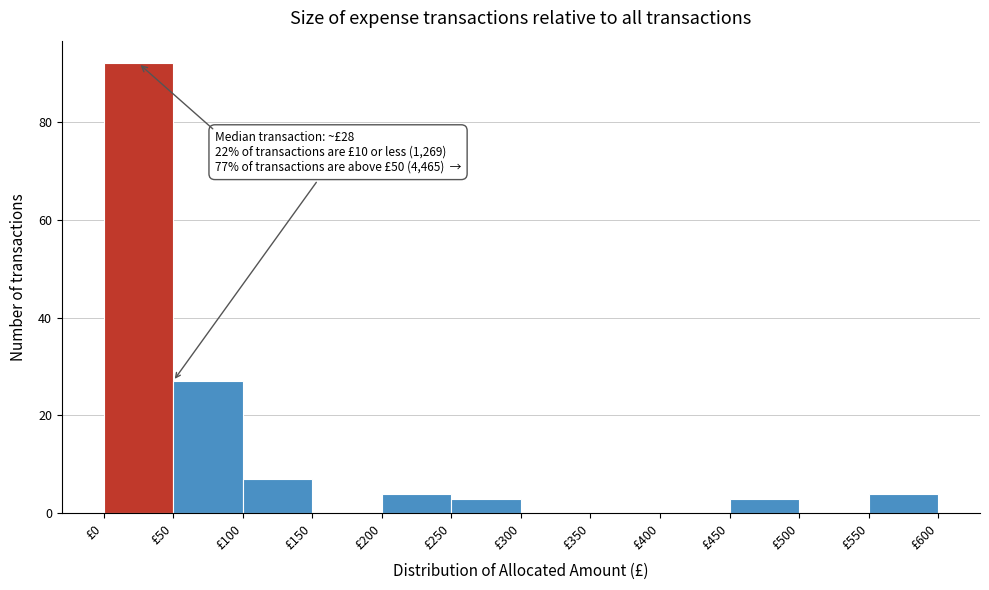

Over which range of the x-axis is the bar tallest?

0 to 50